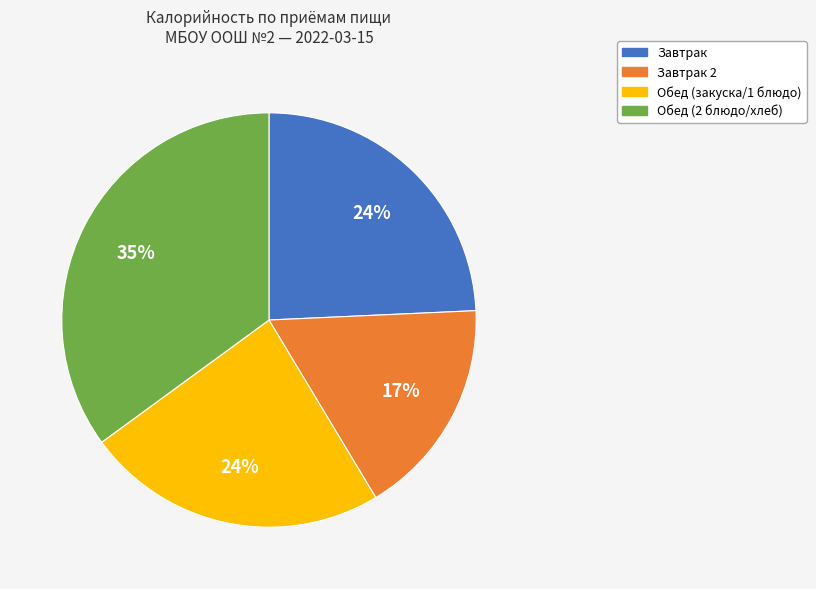

Is there any slice that represents more than half of the pie?

No